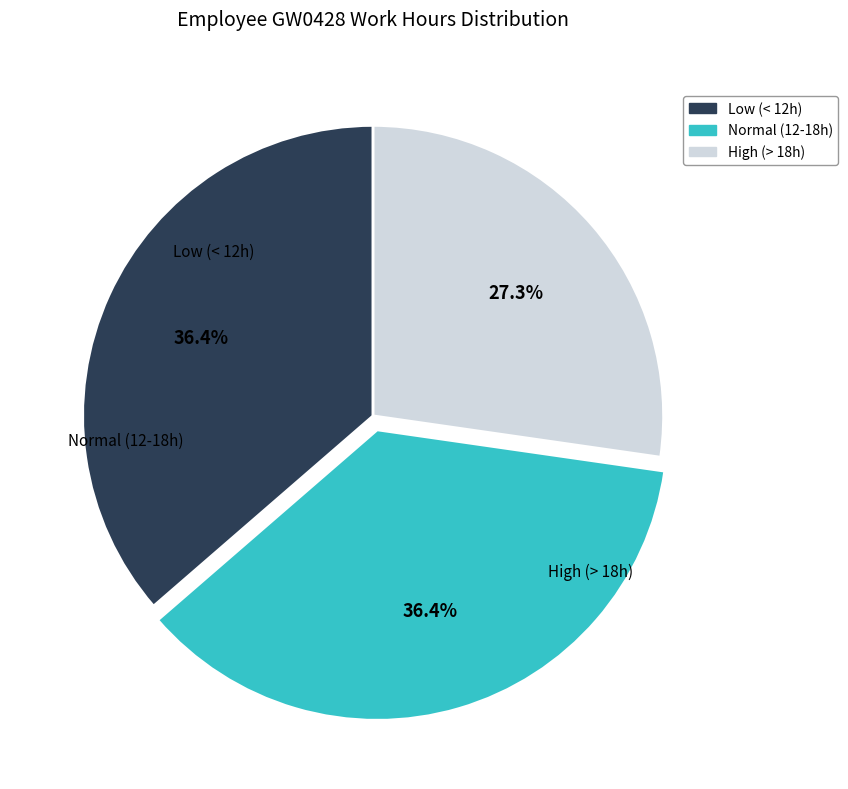

Is there any slice that represents more than half of the pie?

No